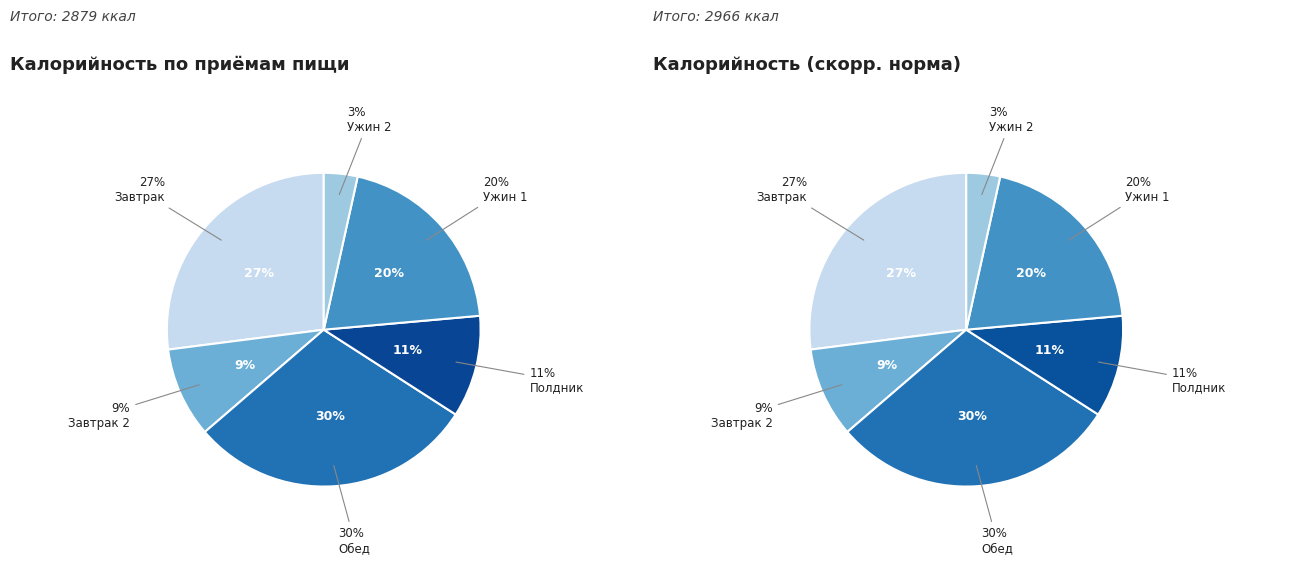

Is it true that Конфеты is 19% of the pie?

False